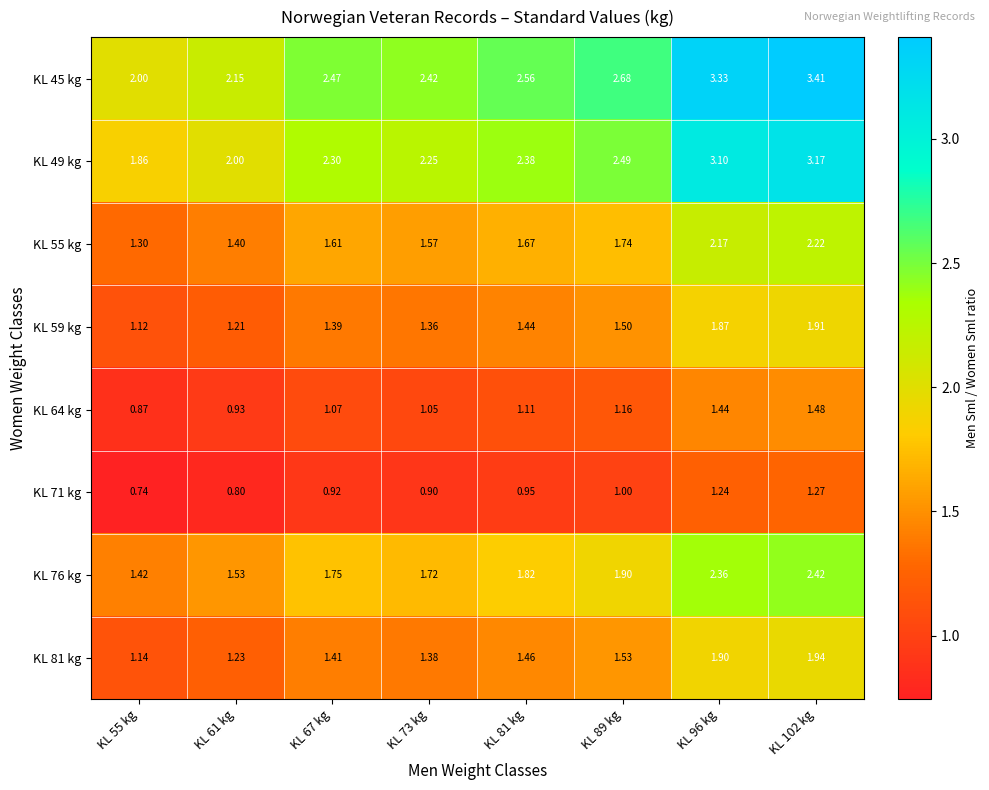

Is the value of KL 49 kg at KL 61 kg greater than the value of KL 45 kg at KL 67 kg?

No